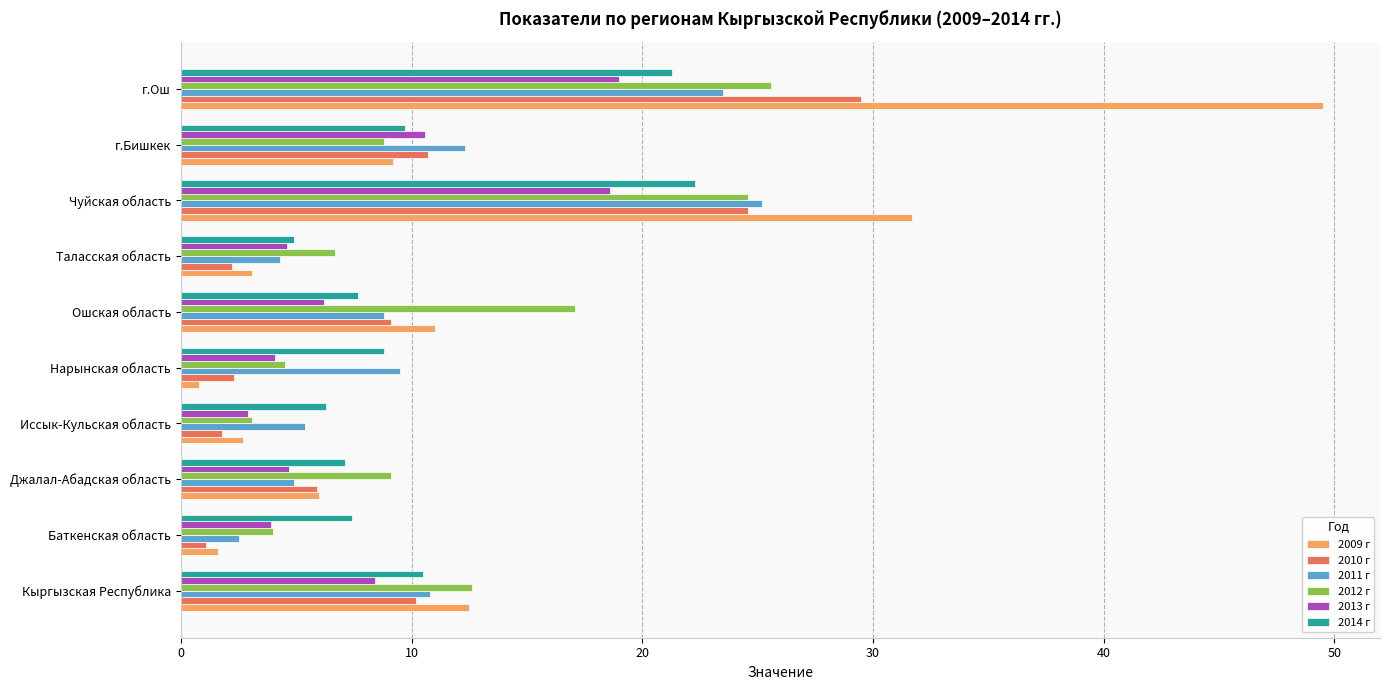

What is the difference between the highest and lowest values at Баткенская область?

6.3